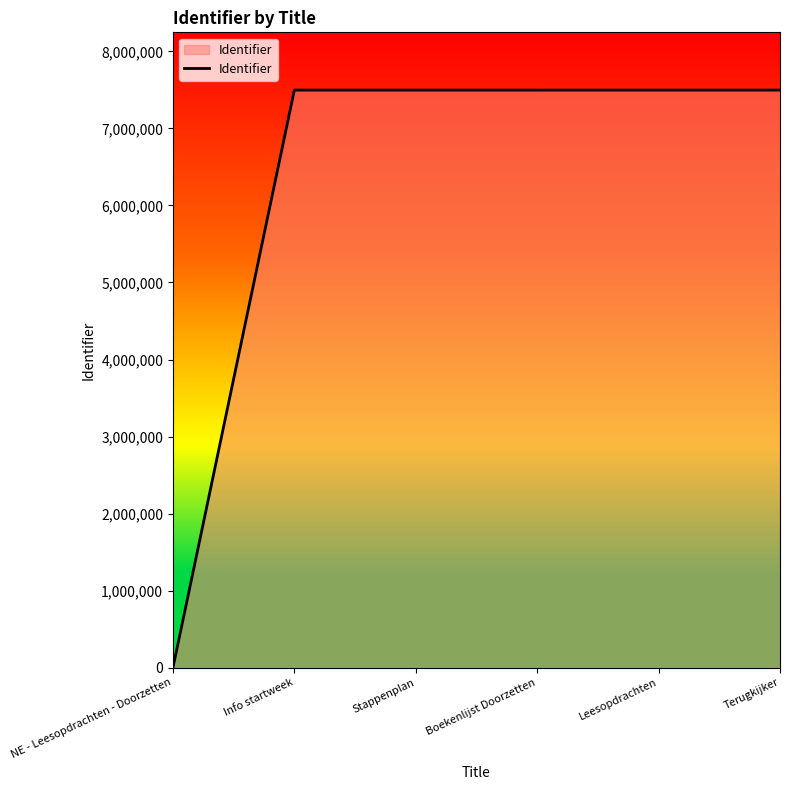

Does the chart have visible grid lines?

No